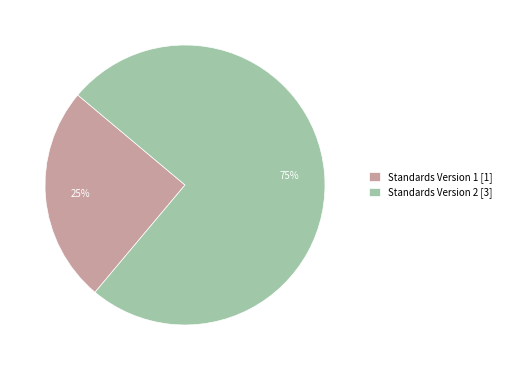

To the nearest percent, what is the average slice percentage?

50%